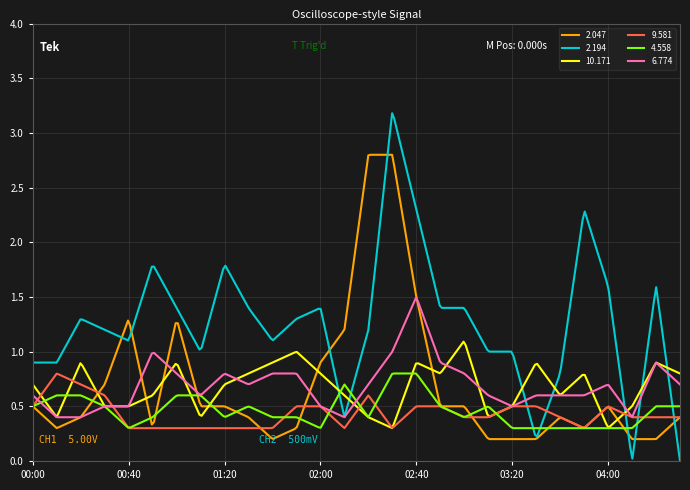

Which series has the widest spread of values?

2.194